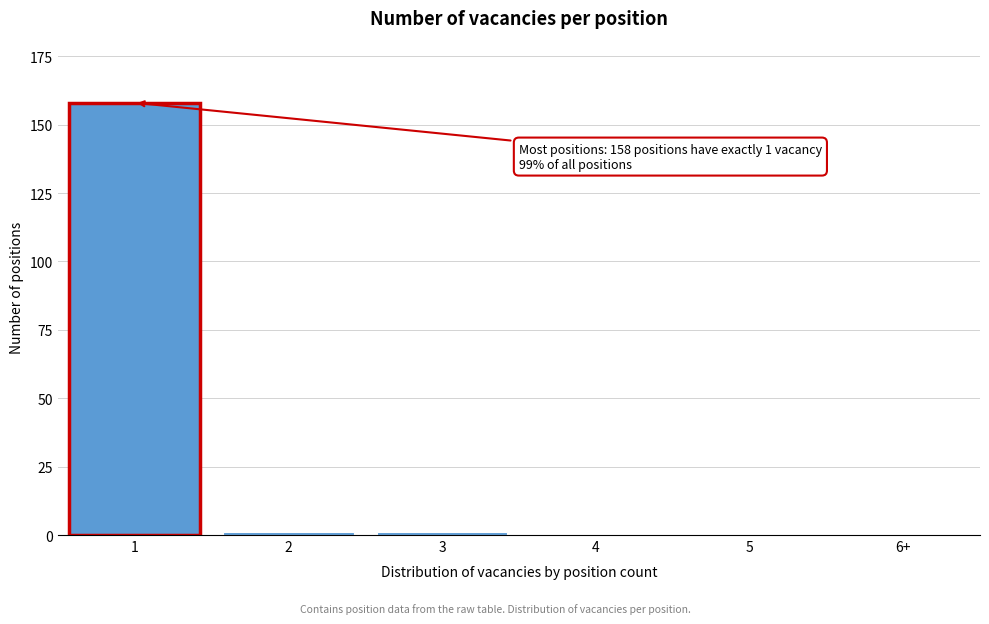

Reading left to right, what are all the values shown in this chart?

1=158	2=1	3=1	4=0	5=0	6+=0